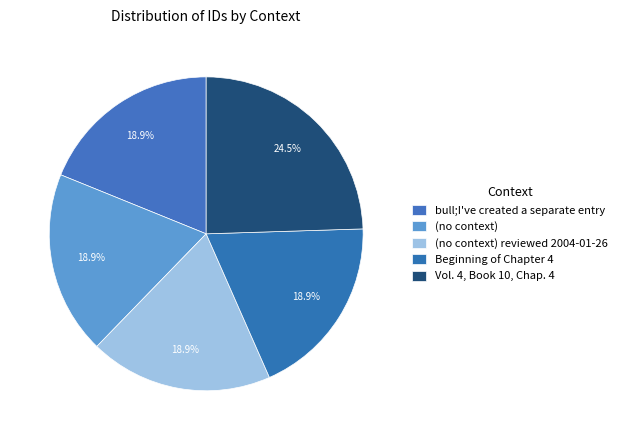

What is the largest slice in the pie chart?

Vol. 4, Book 10, Chap. 4